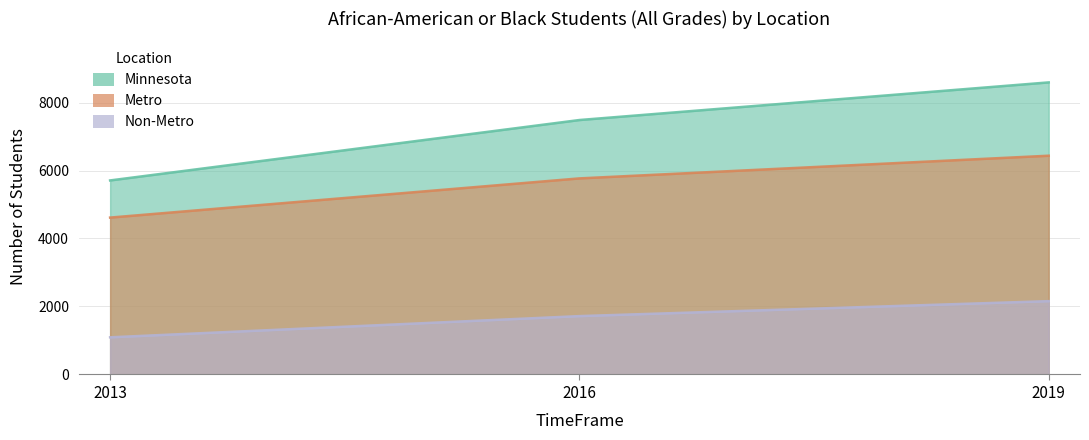

Does the chart have visible grid lines?

Yes